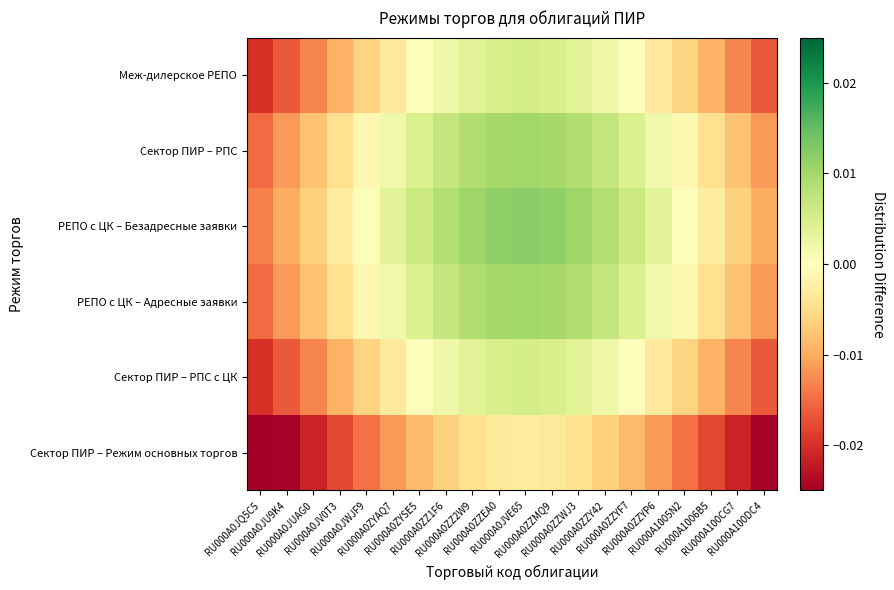

Reading right to left, what are all the values shown in this chart?

Сектор ПИР – Режим основных торгов: RU000A100DC4=-0.0	RU000A100CG7=-0.0	RU000A1006B5=-0.0	RU000A1005N2=-0.0	RU000A0ZZYP6=-0.0	RU000A0ZZYF7=-0.0	RU000A0ZZY42=-0.0	RU000A0ZZWJ3=-0.0	RU000A0ZZMQ9=-0.0	RU000A0JVE65=-0.0	RU000A0ZZEA0=-0.0	RU000A0ZZ2W9=-0.0	RU000A0ZZ1F6=-0.0	RU000A0ZYSE5=-0.0	RU000A0ZYAQ7=-0.0	RU000A0JWJF9=-0.0	RU000A0JV0T3=-0.0	RU000A0JUAG0=-0.0	RU000A0JU9K4=-0.0	RU000A0JQ5C5=-0.0
Сектор ПИР – РПС с ЦК: RU000A100DC4=-0.0	RU000A100CG7=-0.0	RU000A1006B5=-0.0	RU000A1005N2=-0.0	RU000A0ZZYP6=-0.0	RU000A0ZZYF7=-0.0	RU000A0ZZY42=0.0	RU000A0ZZWJ3=0.0	RU000A0ZZMQ9=0.0	RU000A0JVE65=0.0	RU000A0ZZEA0=0.0	RU000A0ZZ2W9=0.0	RU000A0ZZ1F6=0.0	RU000A0ZYSE5=-0.0	RU000A0ZYAQ7=-0.0	RU000A0JWJF9=-0.0	RU000A0JV0T3=-0.0	RU000A0JUAG0=-0.0	RU000A0JU9K4=-0.0	RU000A0JQ5C5=-0.0
РЕПО с ЦК – Адресные заявки: RU000A100DC4=-0.0	RU000A100CG7=-0.0	RU000A1006B5=-0.0	RU000A1005N2=-0.0	RU000A0ZZYP6=0.0	RU000A0ZZYF7=0.0	RU000A0ZZY42=0.0	RU000A0ZZWJ3=0.0	RU000A0ZZMQ9=0.0	RU000A0JVE65=0.0	RU000A0ZZEA0=0.0	RU000A0ZZ2W9=0.0	RU000A0ZZ1F6=0.0	RU000A0ZYSE5=0.0	RU000A0ZYAQ7=0.0	RU000A0JWJF9=-0.0	RU000A0JV0T3=-0.0	RU000A0JUAG0=-0.0	RU000A0JU9K4=-0.0	RU000A0JQ5C5=-0.0
РЕПО с ЦК – Безадресные заявки: RU000A100DC4=-0.0	RU000A100CG7=-0.0	RU000A1006B5=-0.0	RU000A1005N2=0.0	RU000A0ZZYP6=0.0	RU000A0ZZYF7=0.0	RU000A0ZZY42=0.0	RU000A0ZZWJ3=0.0	RU000A0ZZMQ9=0.0	RU000A0JVE65=0.0	RU000A0ZZEA0=0.0	RU000A0ZZ2W9=0.0	RU000A0ZZ1F6=0.0	RU000A0ZYSE5=0.0	RU000A0ZYAQ7=0.0	RU000A0JWJF9=0.0	RU000A0JV0T3=-0.0	RU000A0JUAG0=-0.0	RU000A0JU9K4=-0.0	RU000A0JQ5C5=-0.0
Сектор ПИР – РПС: RU000A100DC4=-0.0	RU000A100CG7=-0.0	RU000A1006B5=-0.0	RU000A1005N2=-0.0	RU000A0ZZYP6=0.0	RU000A0ZZYF7=0.0	RU000A0ZZY42=0.0	RU000A0ZZWJ3=0.0	RU000A0ZZMQ9=0.0	RU000A0JVE65=0.0	RU000A0ZZEA0=0.0	RU000A0ZZ2W9=0.0	RU000A0ZZ1F6=0.0	RU000A0ZYSE5=0.0	RU000A0ZYAQ7=0.0	RU000A0JWJF9=-0.0	RU000A0JV0T3=-0.0	RU000A0JUAG0=-0.0	RU000A0JU9K4=-0.0	RU000A0JQ5C5=-0.0
Меж-дилерское РЕПО: RU000A100DC4=-0.0	RU000A100CG7=-0.0	RU000A1006B5=-0.0	RU000A1005N2=-0.0	RU000A0ZZYP6=-0.0	RU000A0ZZYF7=-0.0	RU000A0ZZY42=0.0	RU000A0ZZWJ3=0.0	RU000A0ZZMQ9=0.0	RU000A0JVE65=0.0	RU000A0ZZEA0=0.0	RU000A0ZZ2W9=0.0	RU000A0ZZ1F6=0.0	RU000A0ZYSE5=-0.0	RU000A0ZYAQ7=-0.0	RU000A0JWJF9=-0.0	RU000A0JV0T3=-0.0	RU000A0JUAG0=-0.0	RU000A0JU9K4=-0.0	RU000A0JQ5C5=-0.0